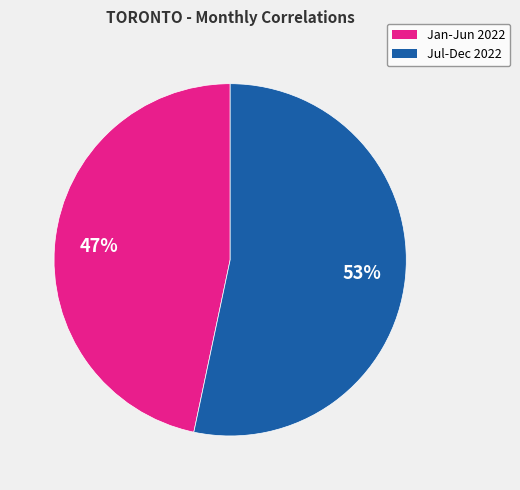

Which slice is the smallest?

Jan-Jun 2022